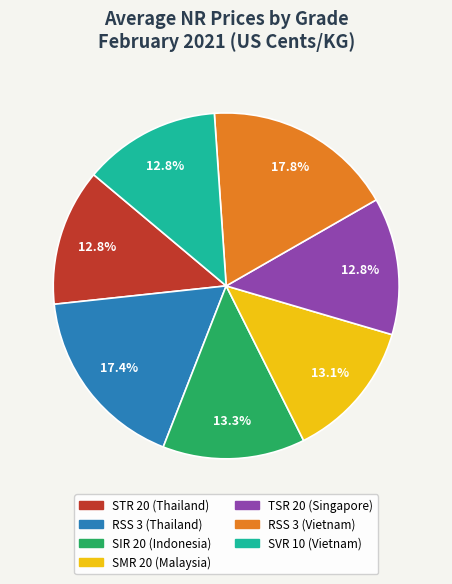

True or false: TSR 20 (Singapore) accounts for 13% of the total.

True